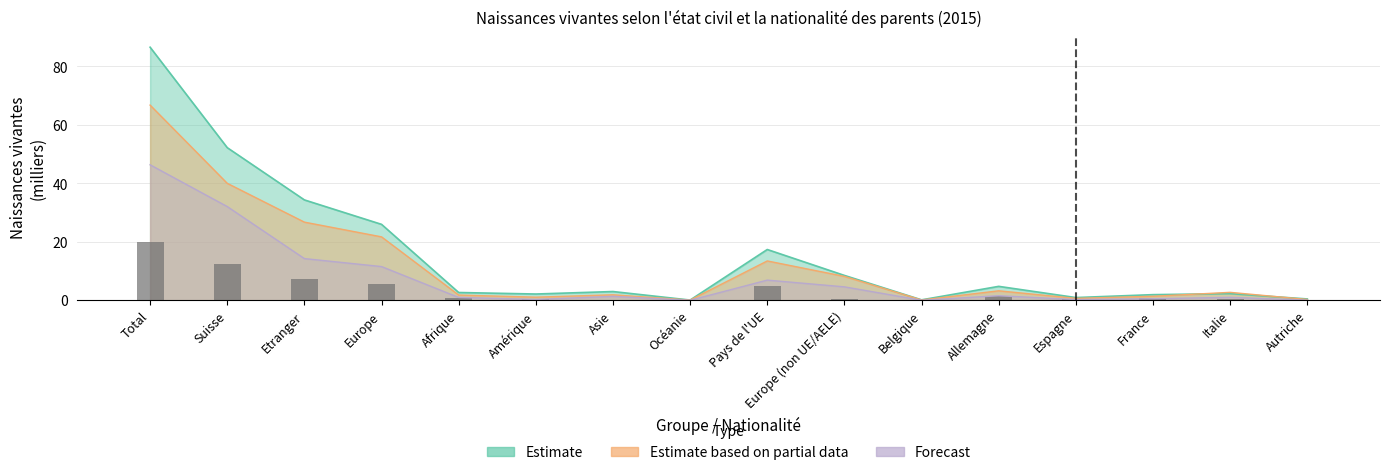

Approximately how many times larger is the value at Total compared to Suisse?

1.6